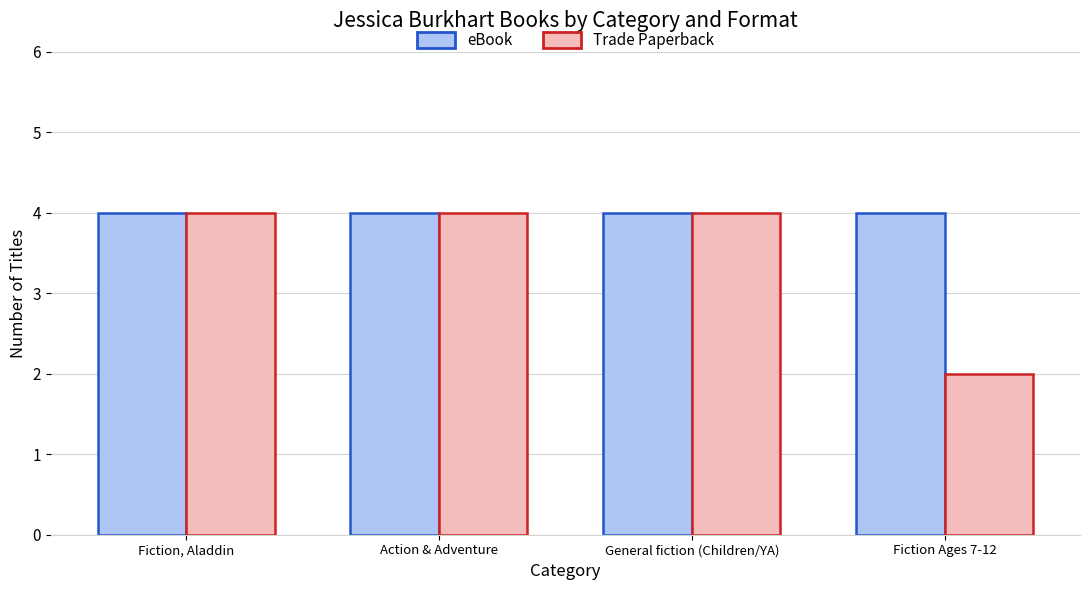

Rank the series by their average value, from highest to lowest.

eBook, Trade Paperback